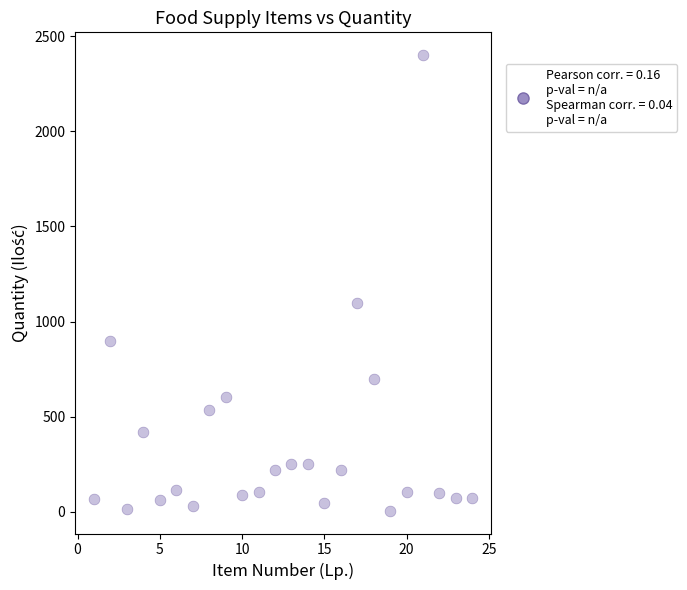

What is the range of X values (max minus min)?

23